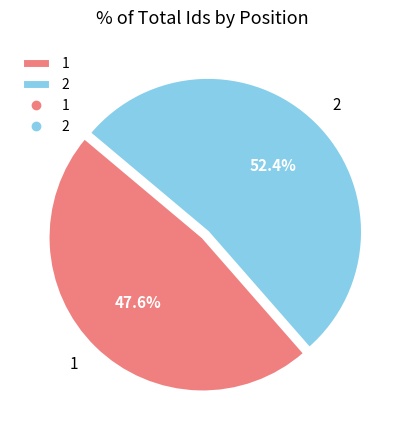

Rank the categories by value from highest to lowest.

2, 1